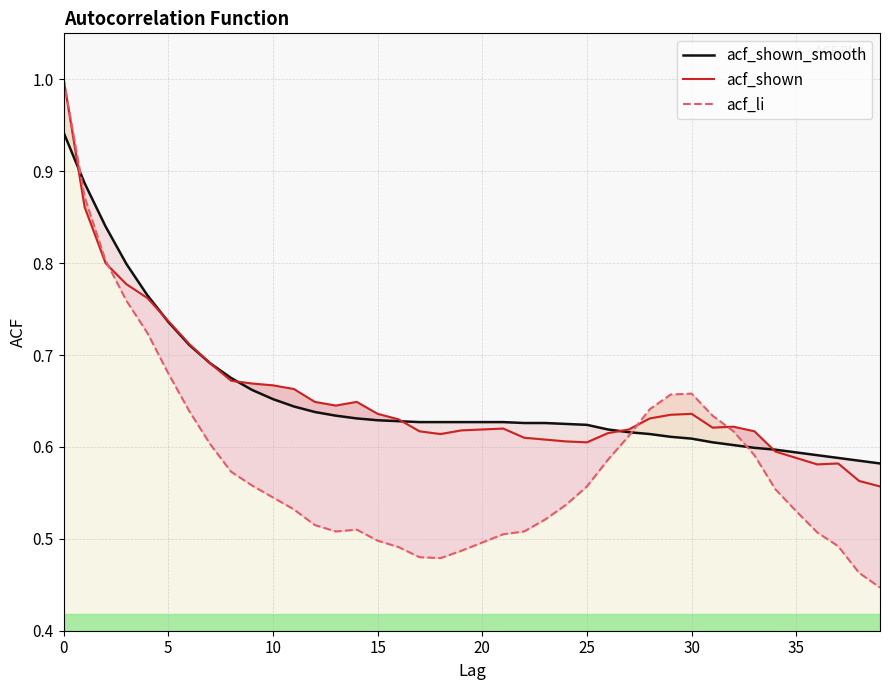

What is the greatest value displayed?

1.0